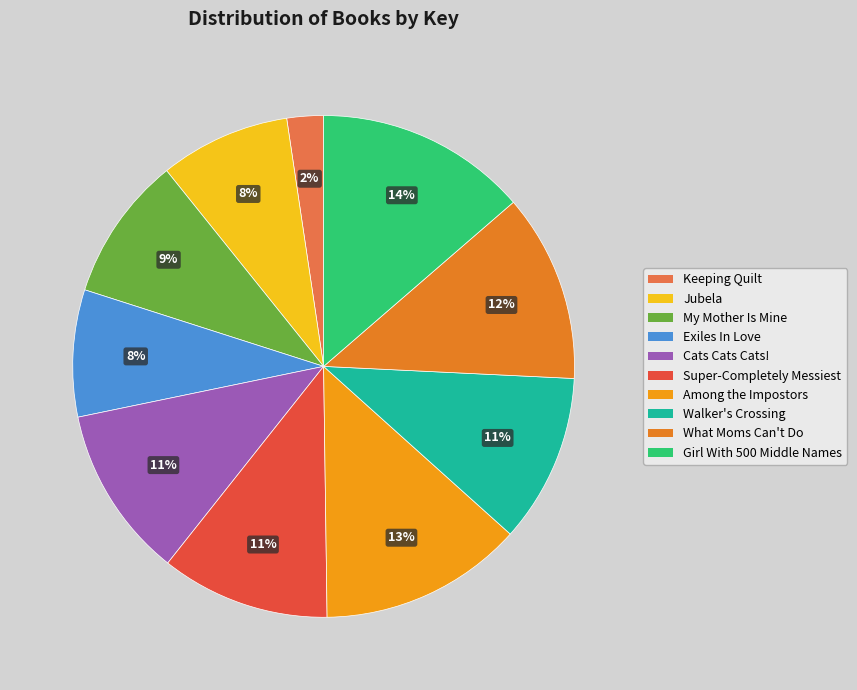

Does any single category account for the majority?

No